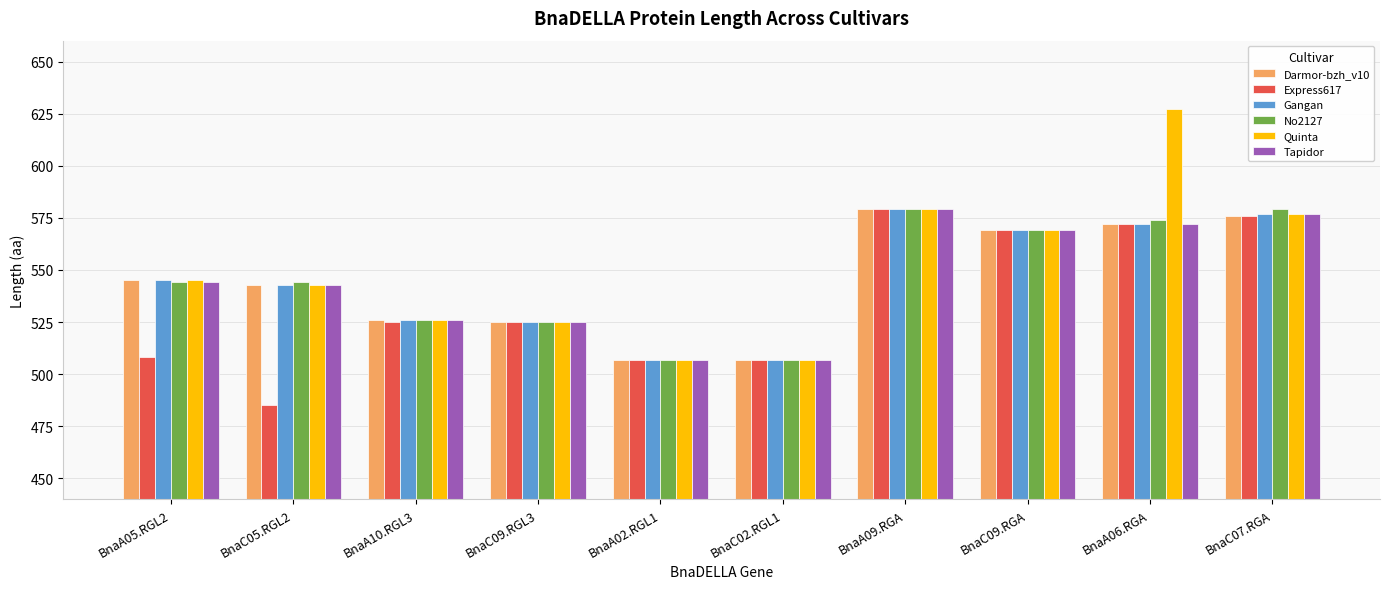

Which series has the largest total across all categories?

Quinta